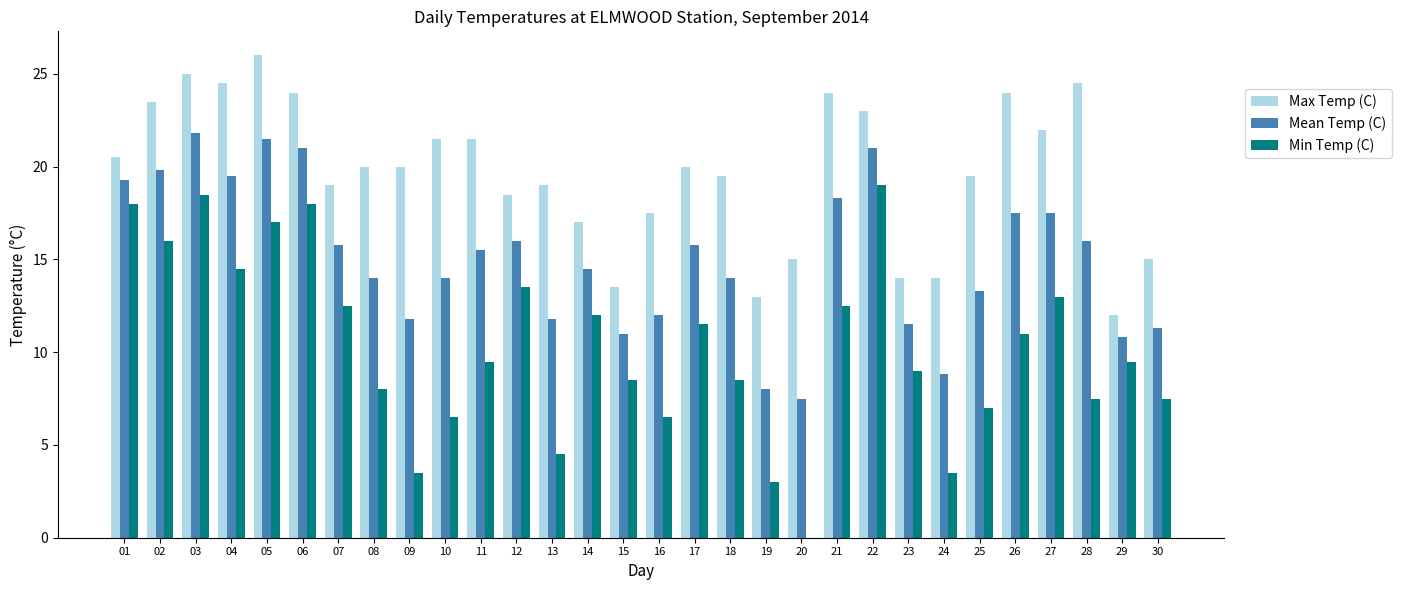

Which series has the largest range (max minus min)?

Min Temp (C)